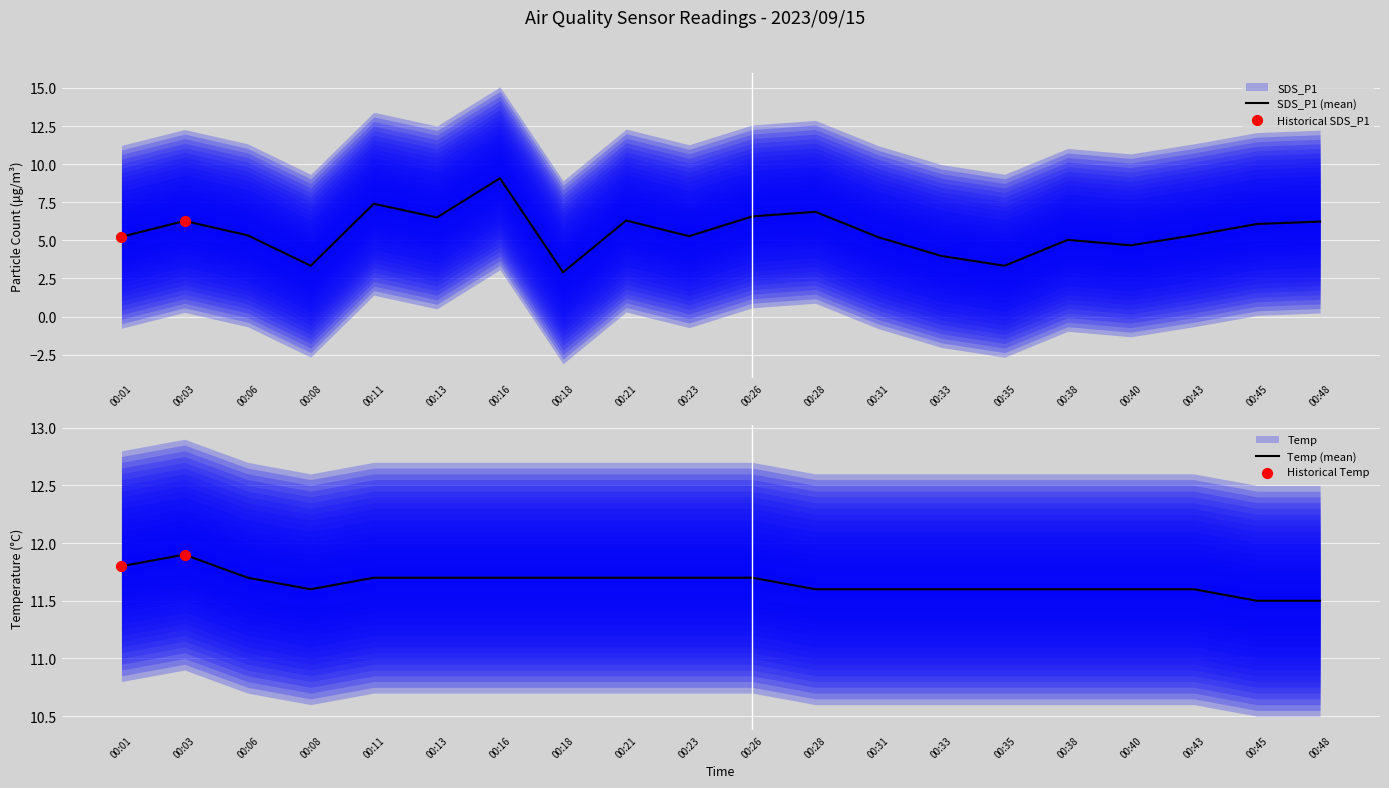

At which category is the sum across all series the highest?

00:16